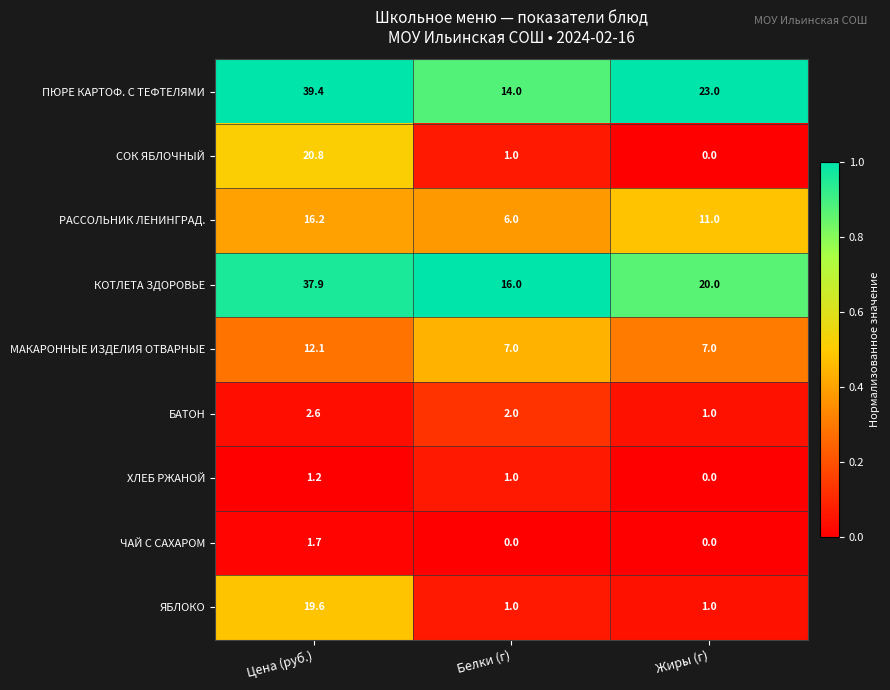

How many distinct data groups are displayed?

9